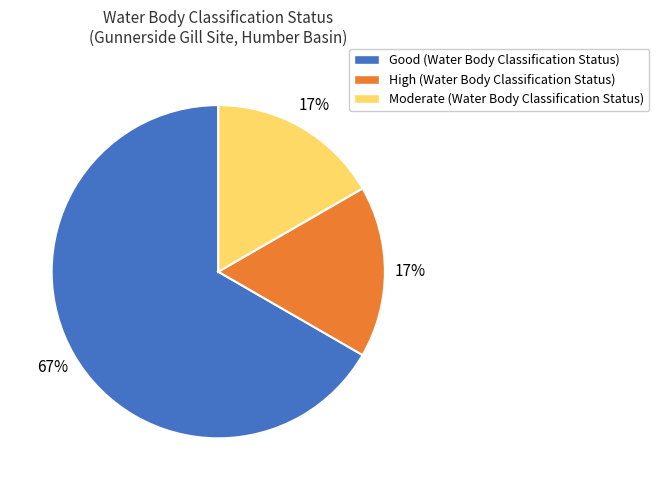

Is there a majority slice in this chart?

Yes